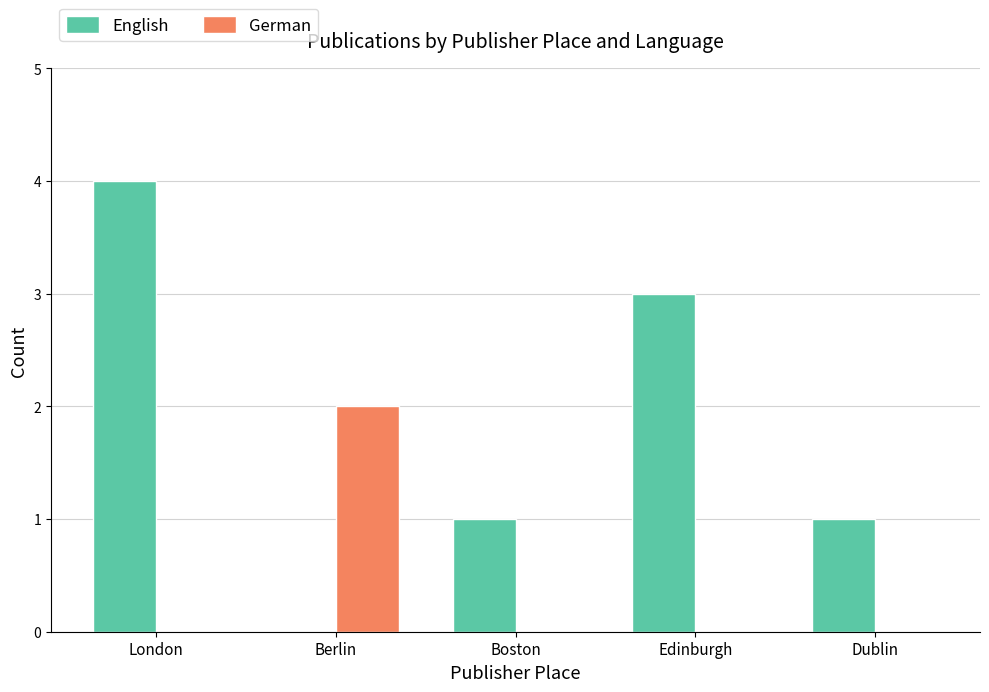

What is the total value across all series at Edinburgh?

3